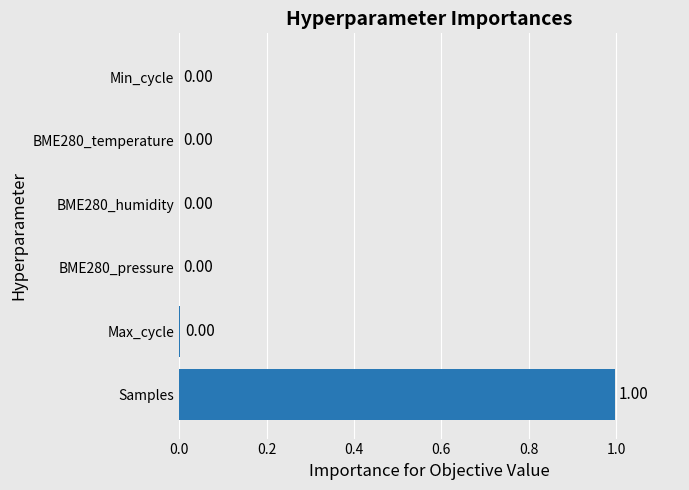

What is the change in value from Samples to BME280_pressure?

-1.0